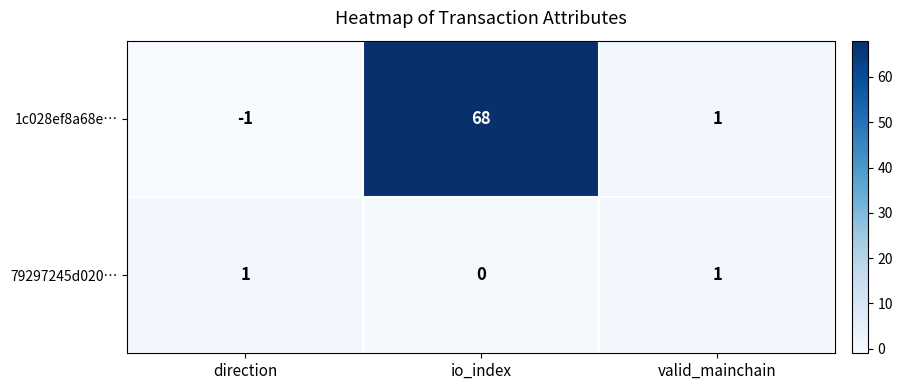

Is it true that 1c028ef8a68e… equals 68 at io_index?

True